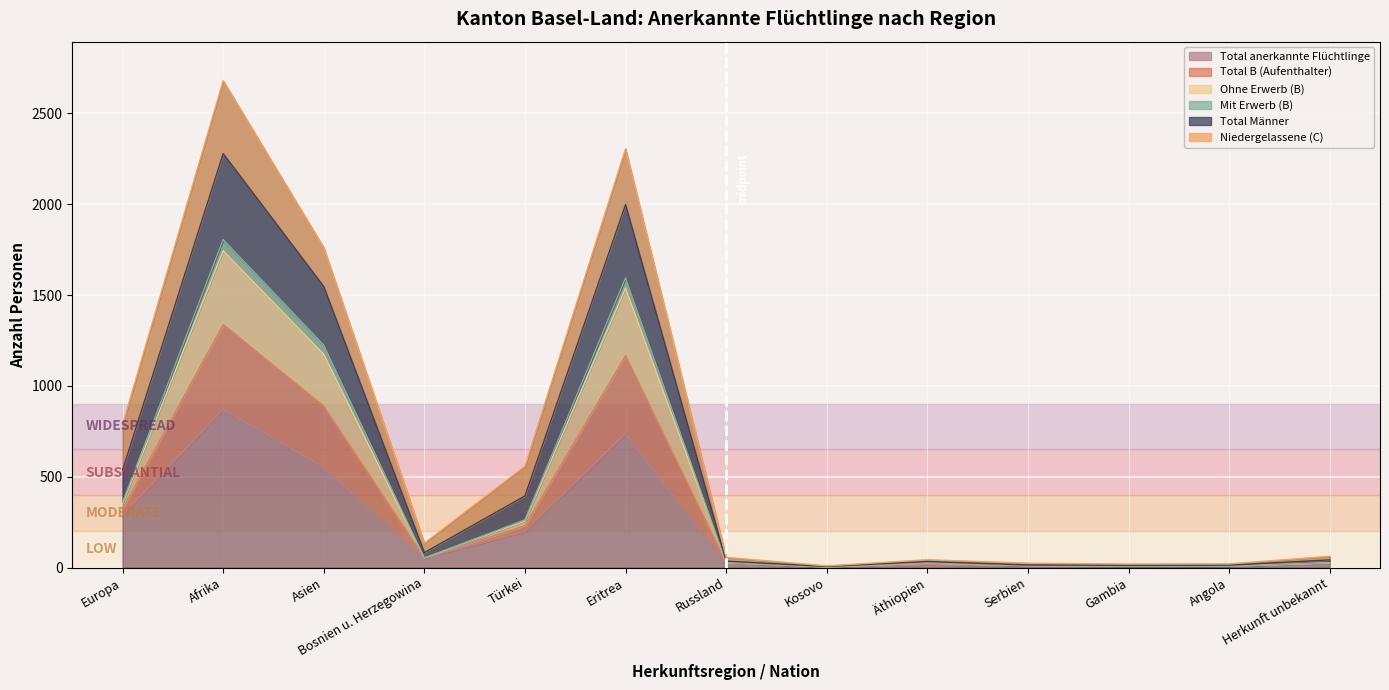

True or false: Mit Erwerb (B) has a value of 7 at Serbien.

False